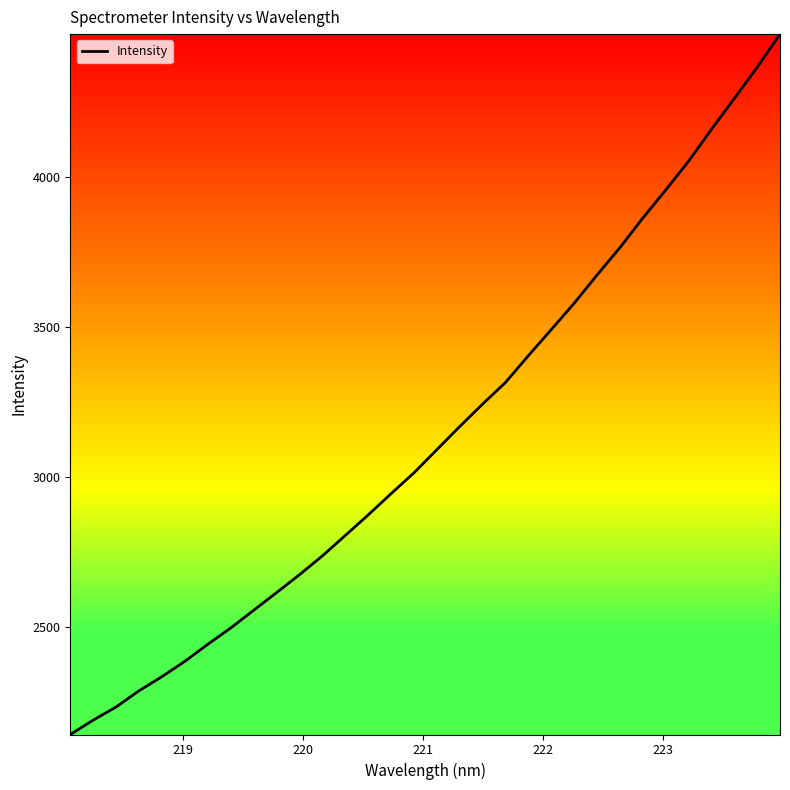

What is the greatest value displayed?

4476.8